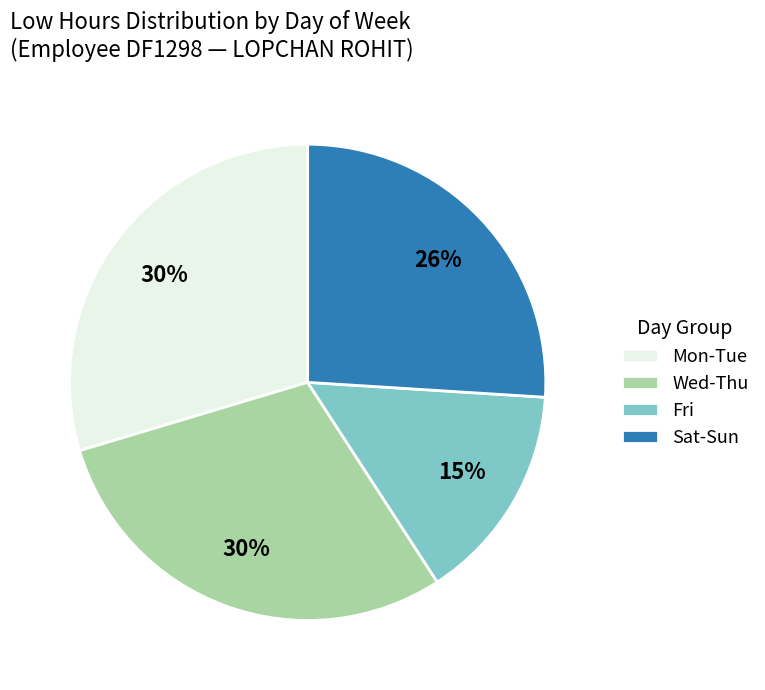

Do Fri and Sat-Sun together represent more than half of the pie?

No